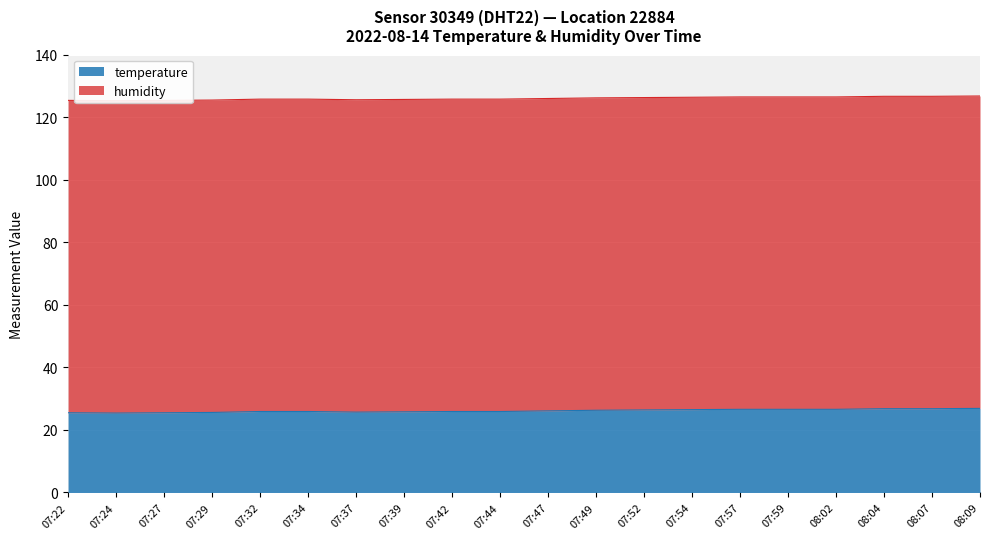

What is the value of the 2nd point from the left?

25.4